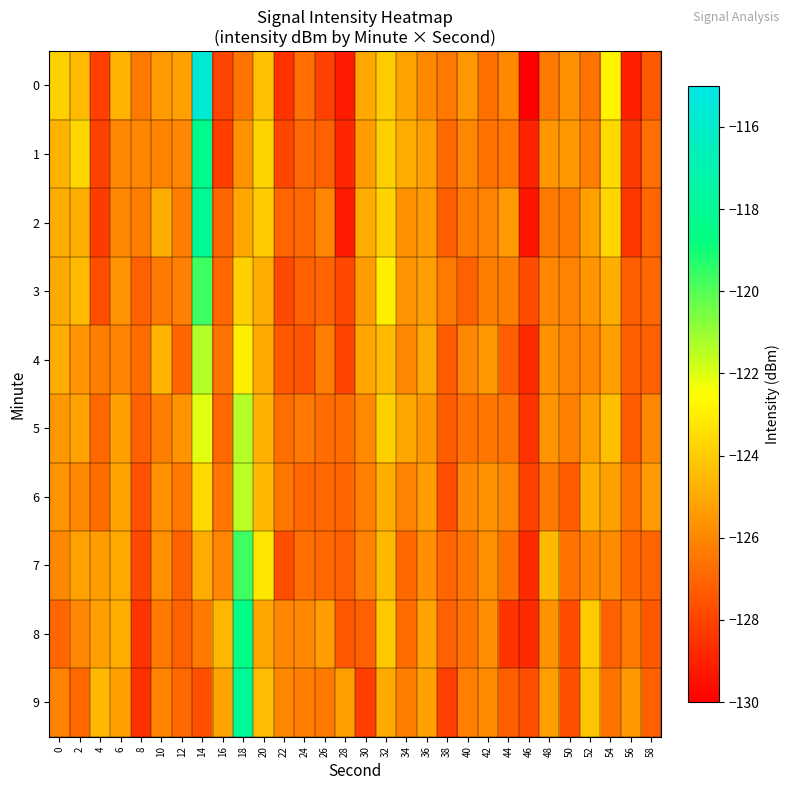

Which label corresponds to the largest value in the chart?

14